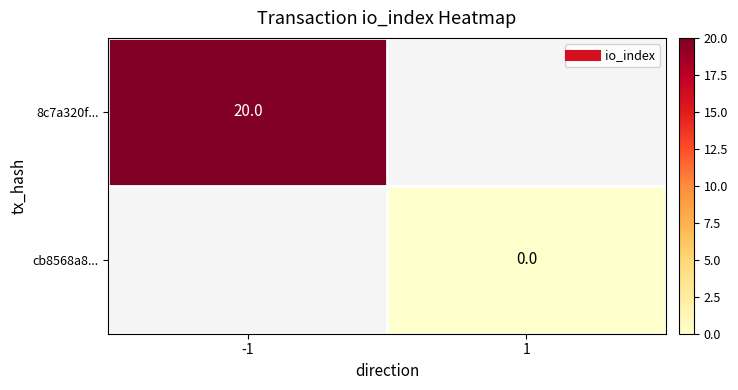

Is the value of cb8568a8... at 1 greater than the value of 8c7a320f... at -1?

No